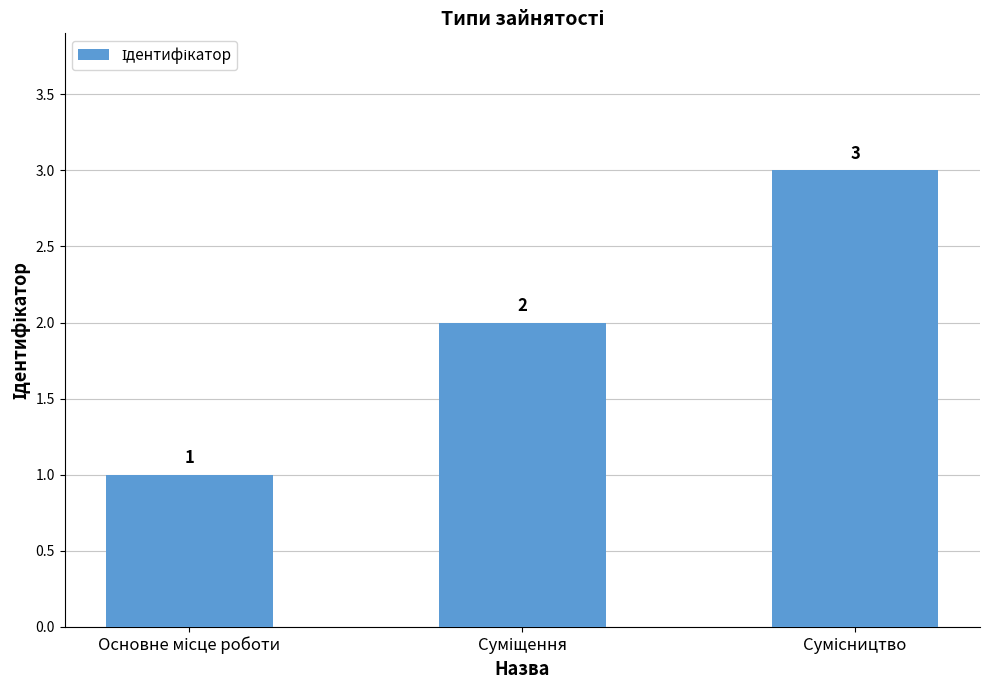

How many distinct data groups are displayed?

1